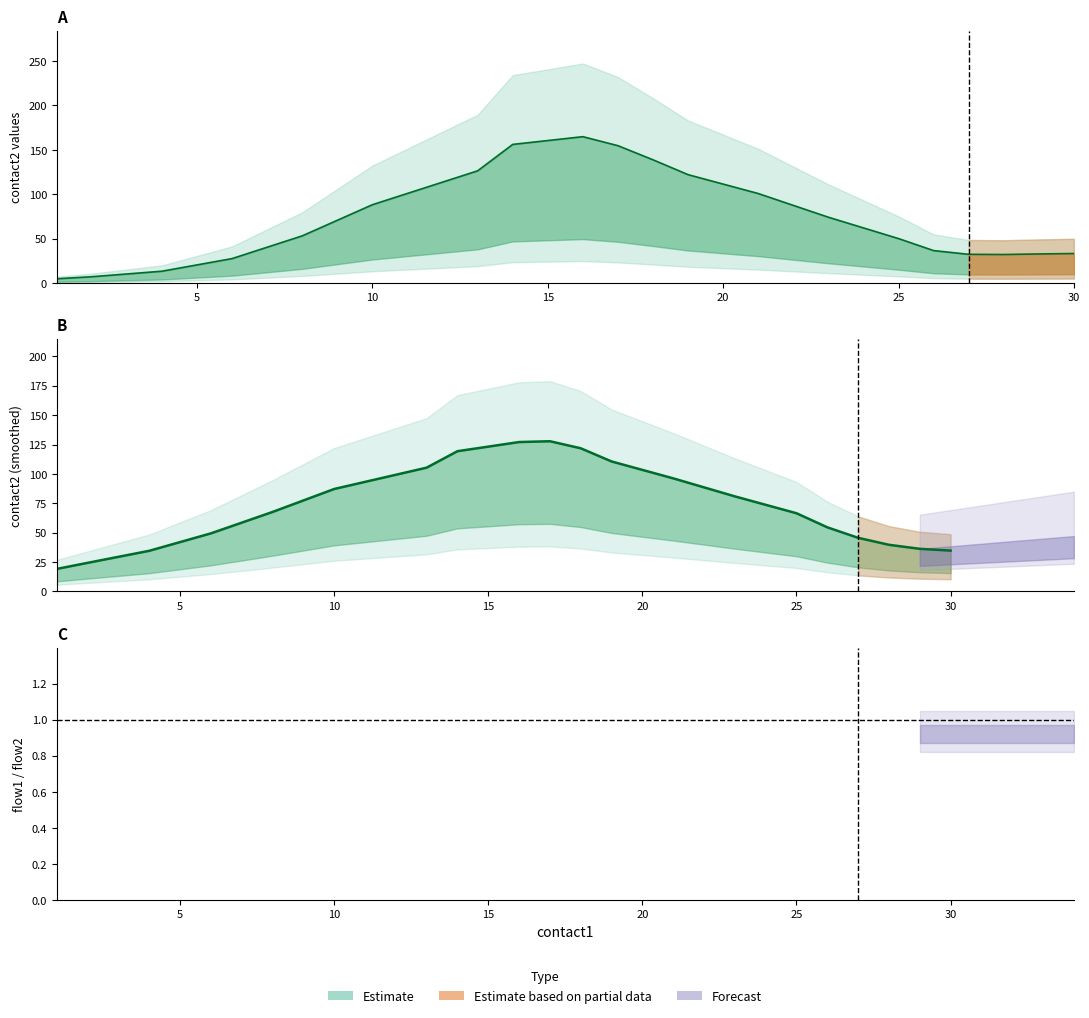

The contact2 series shows 28 at 13. True or false?

False